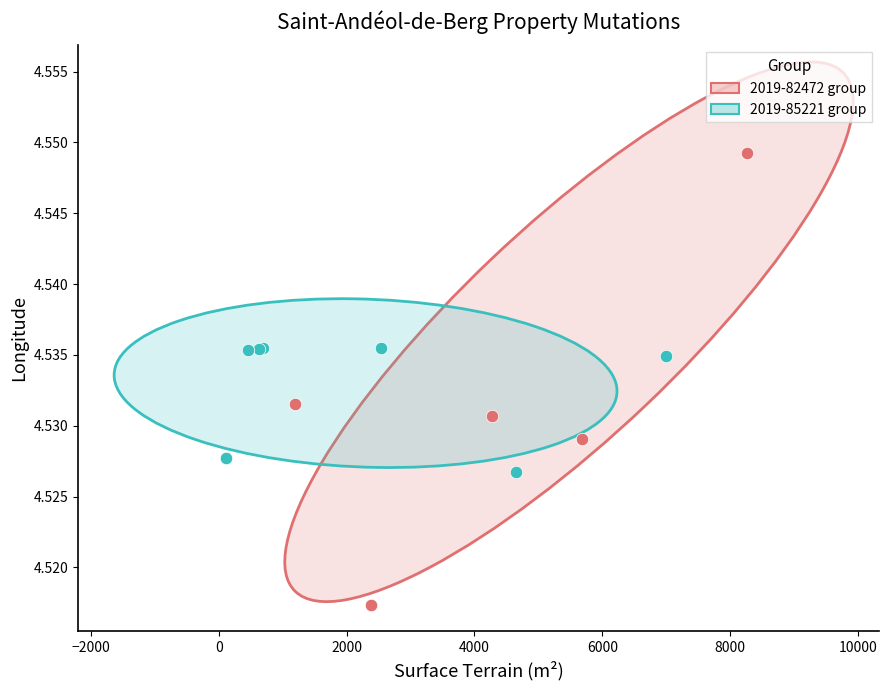

Which series reaches the maximum Y coordinate?

2019-82472 group